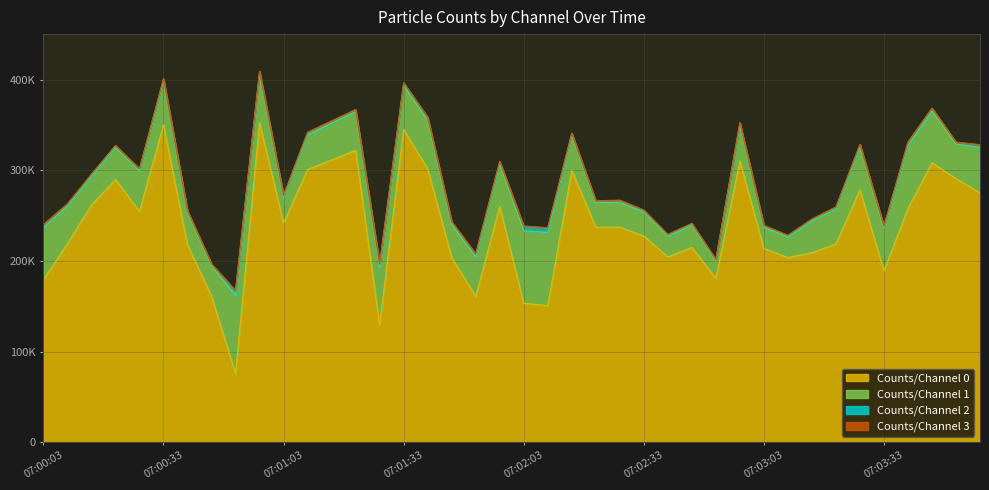

At 07:01:45, list the series in order from smallest to largest.

Counts/Channel 3, Counts/Channel 2, Counts/Channel 1, Counts/Channel 0